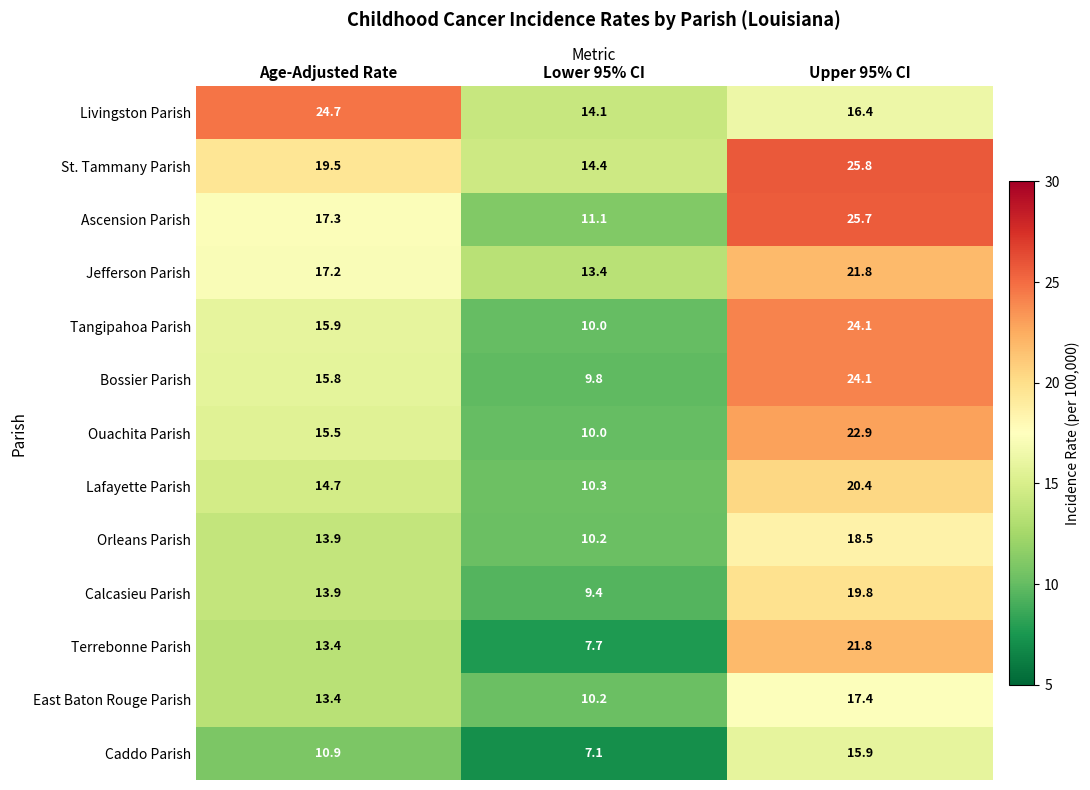

Which label corresponds to the largest value in the chart?

Upper 95% CI